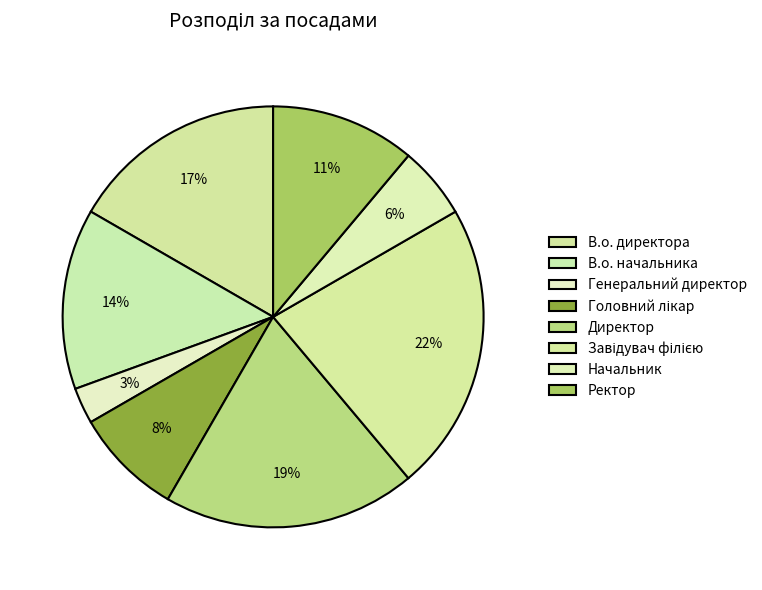

Approximately how many times larger is the value at Генеральний директор compared to Начальник?

0.5